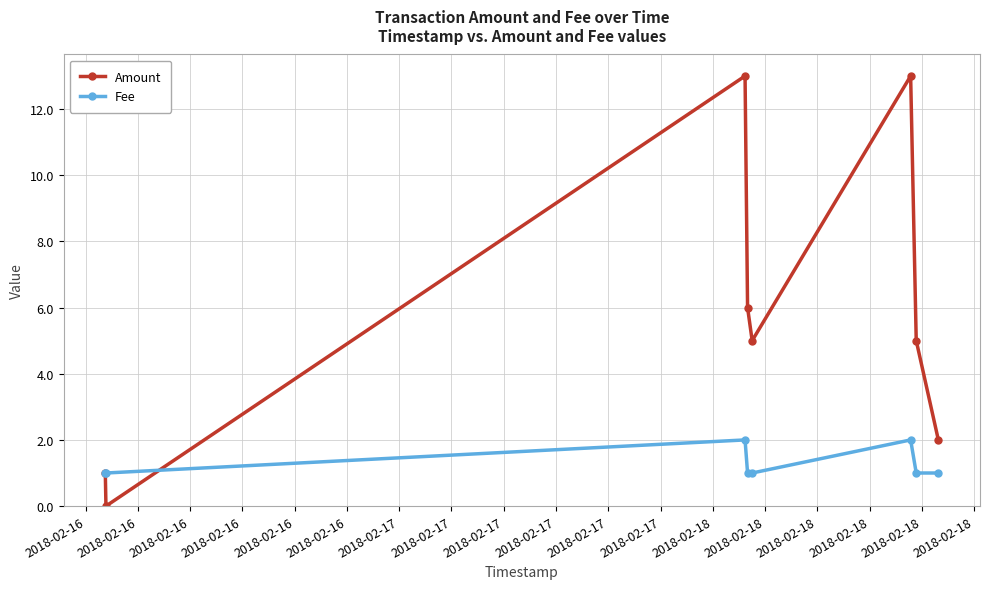

True or false: Fee has more than 1 interior local peaks.

True